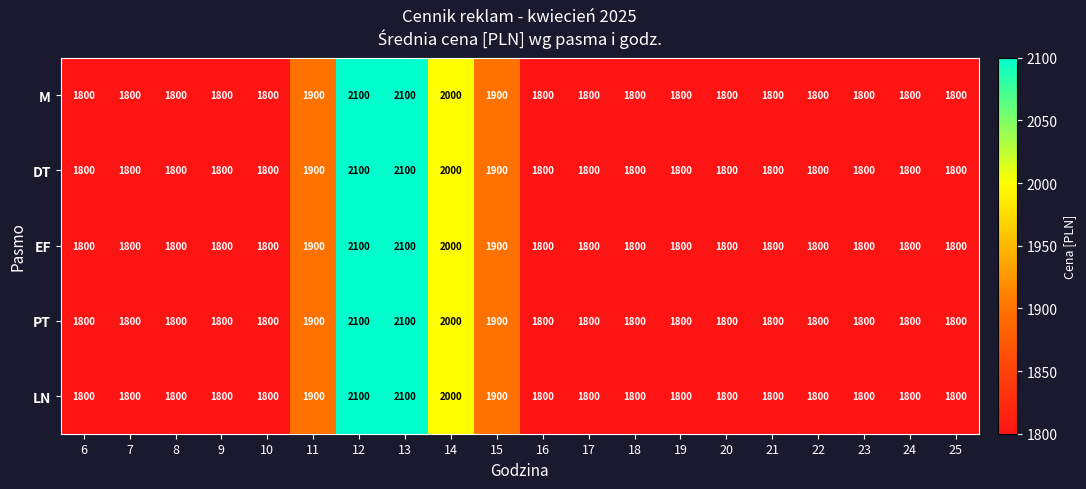

What is the sum of all LN values?

37000